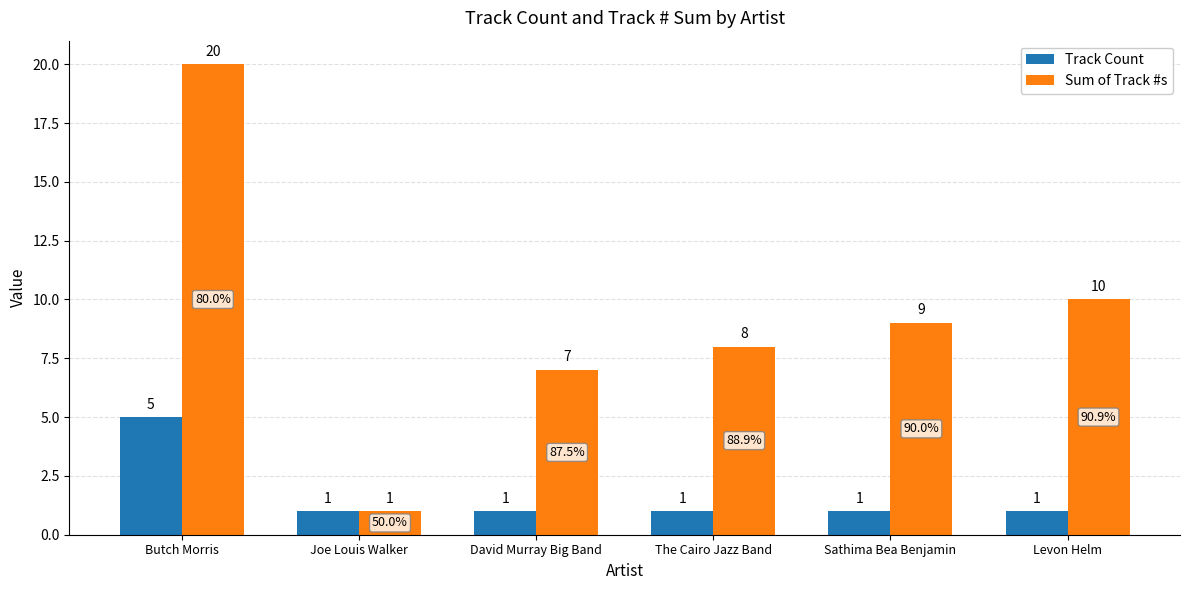

What is the label of the 5th bar from the right?

Joe Louis Walker